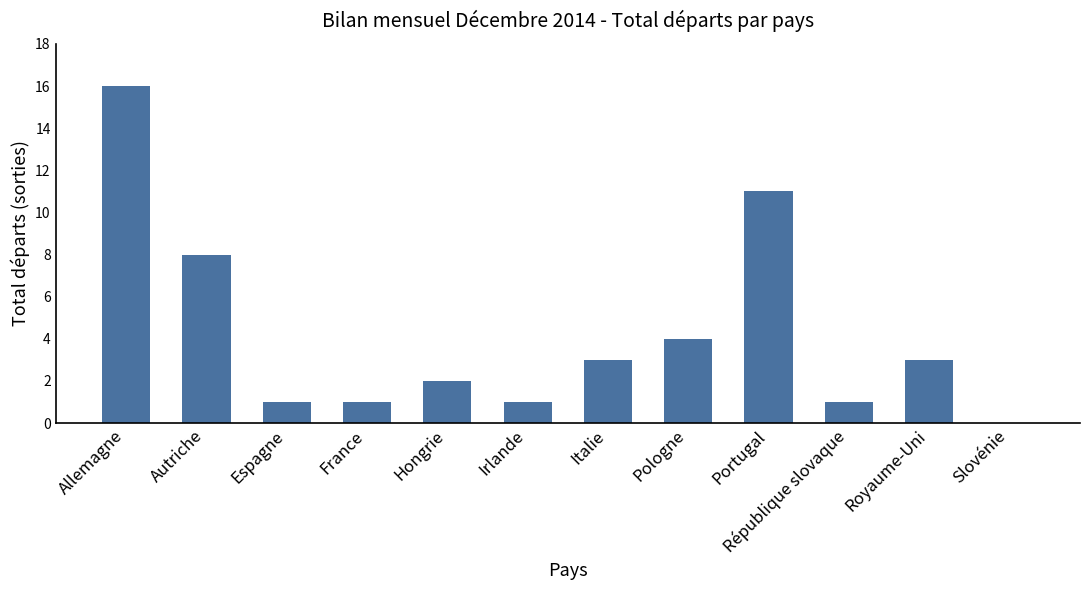

True or false: the data shows 1 at Espagne.

True